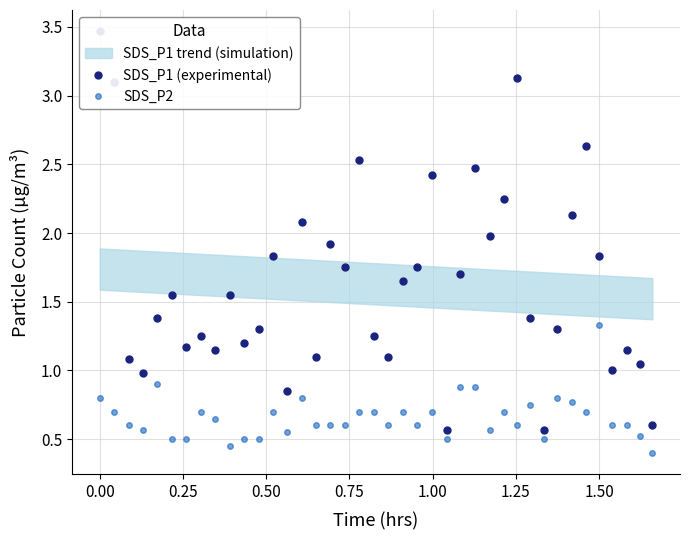

True or false: SDS_P2 has more than 2 points higher than both neighbors.

True